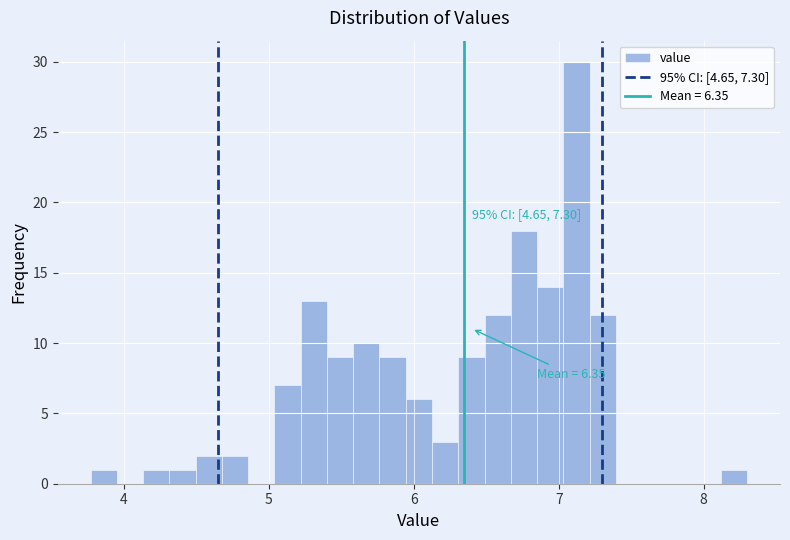

Around what value on the x-axis is the tallest bar? Give the approximate position of its centre, as read against the axis.

7.1